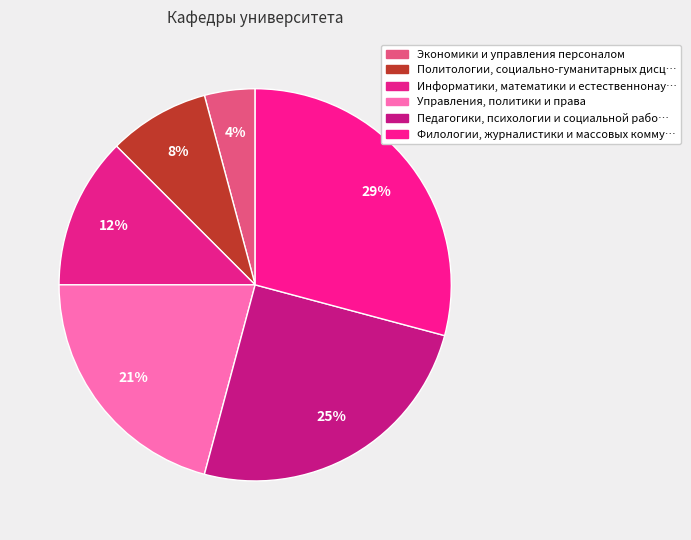

Count the number of slices in the pie.

6